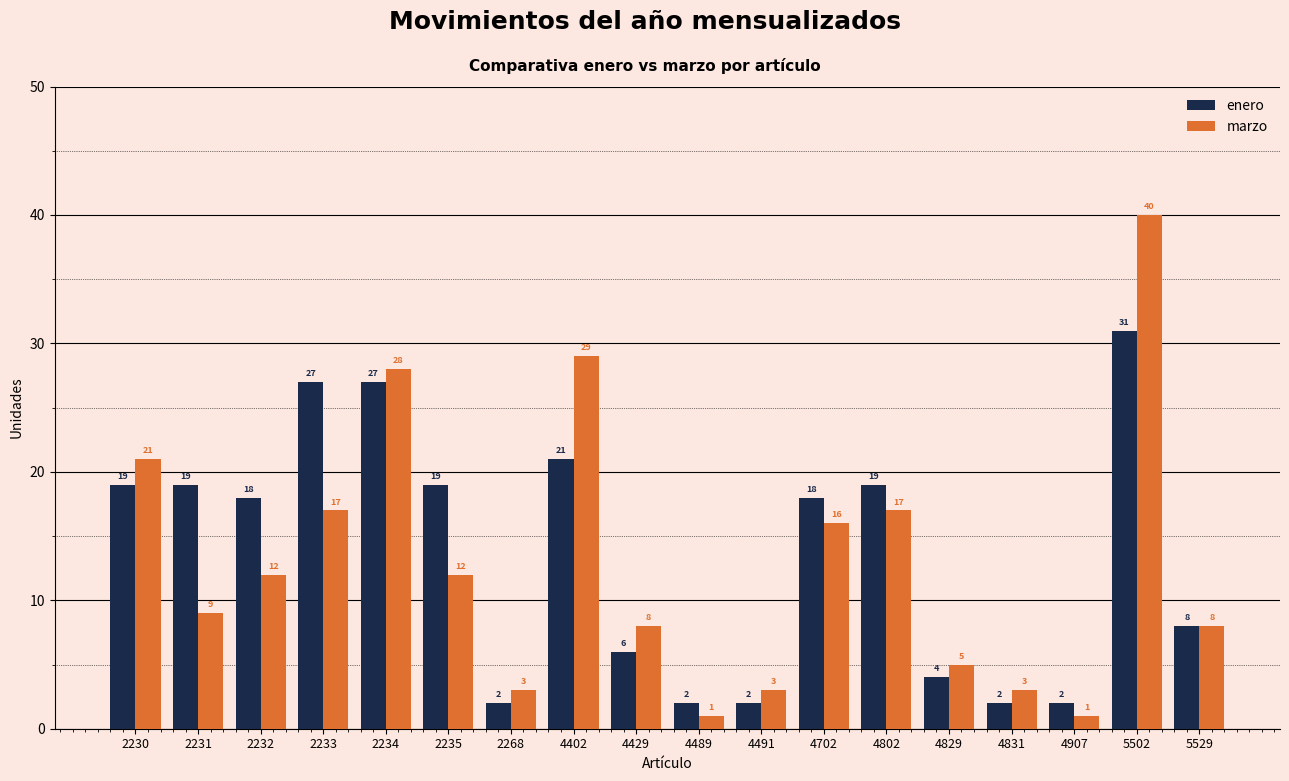

At which label does enero first exceed 18?

2230